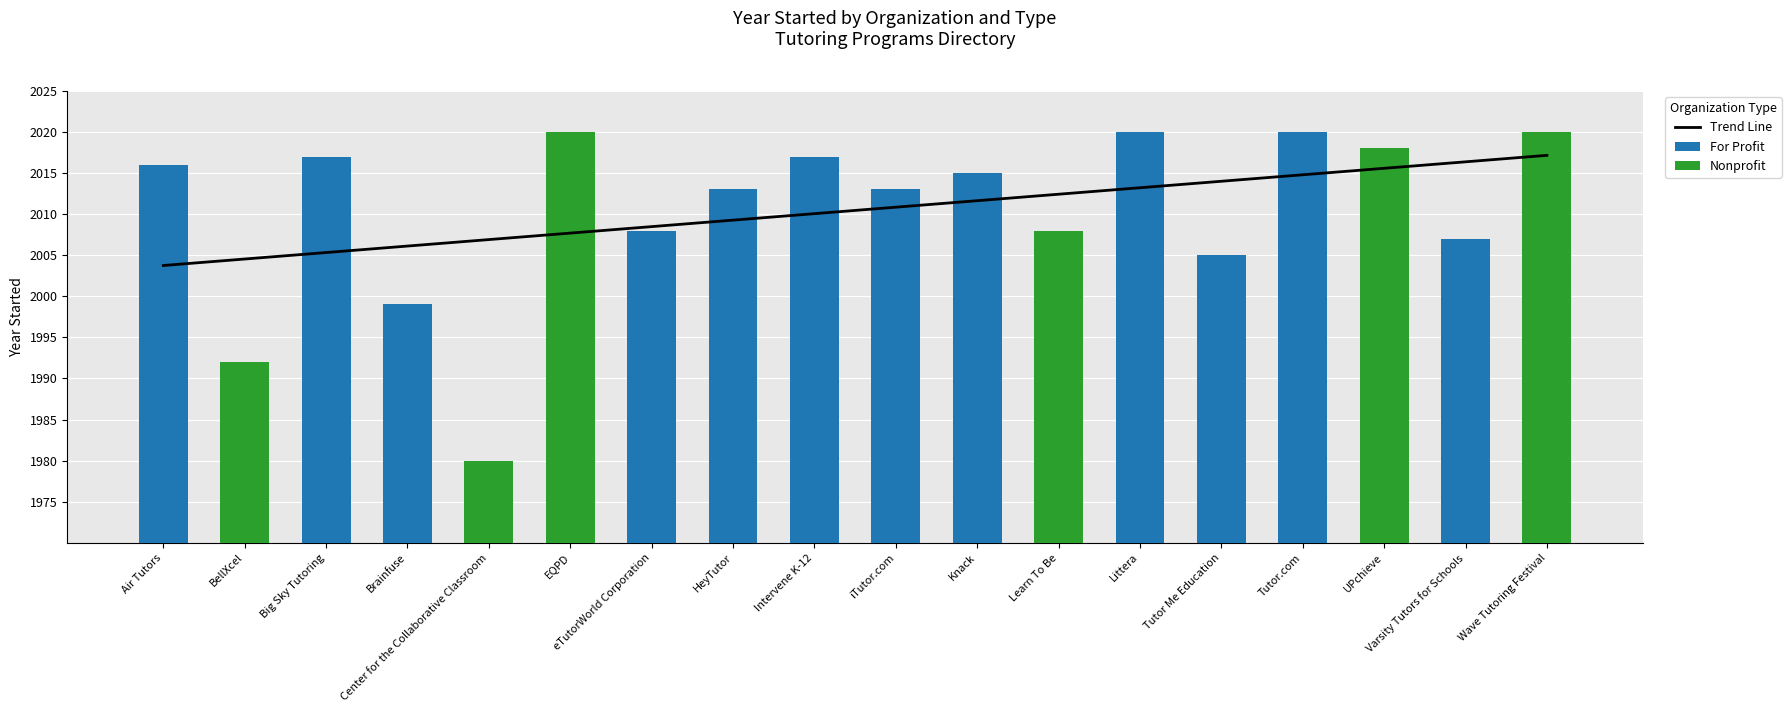

What is the total value across all series at Center for the Collaborative Classroom?

3986.9